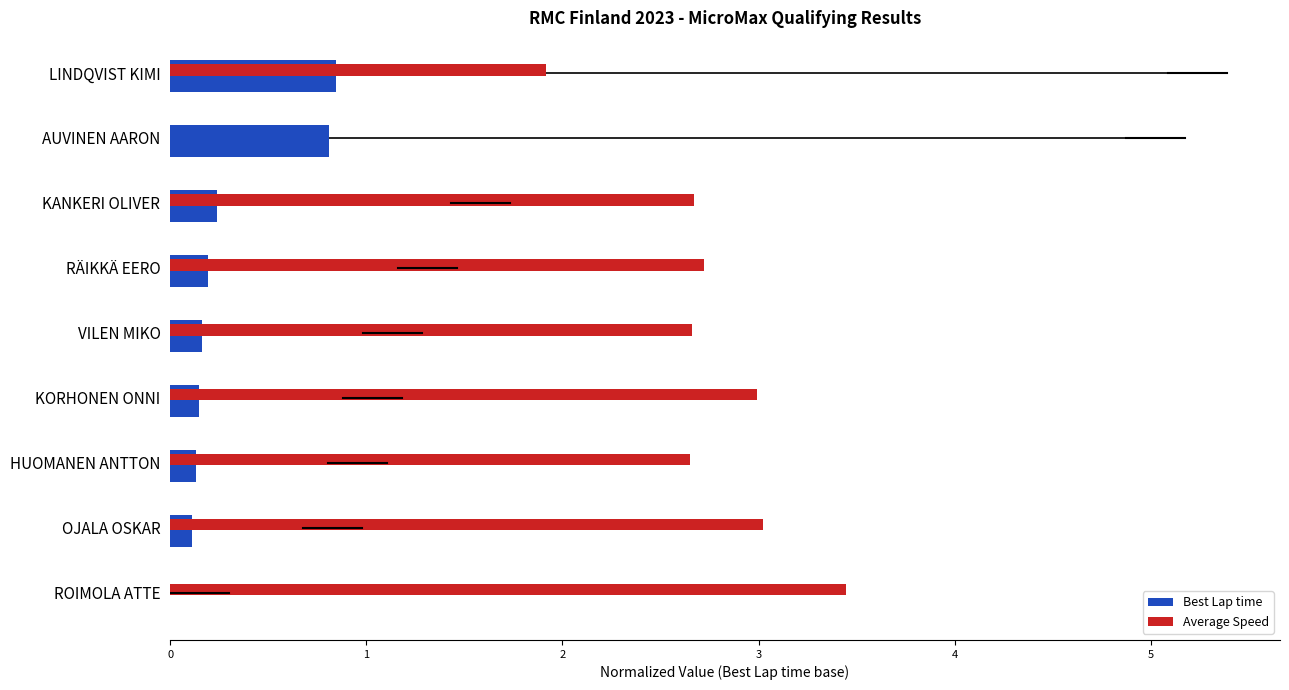

What is the sum of all Best Lap time values?

2.7